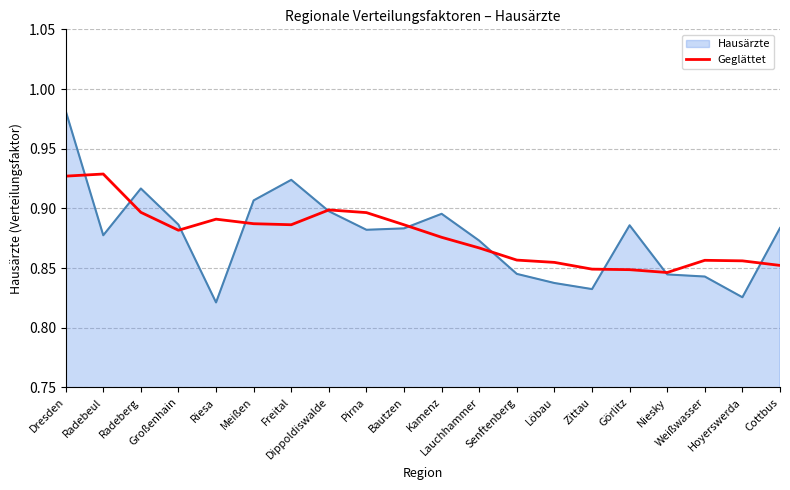

List the series in order of their peak value, highest first.

Hausärzte, Geglättet